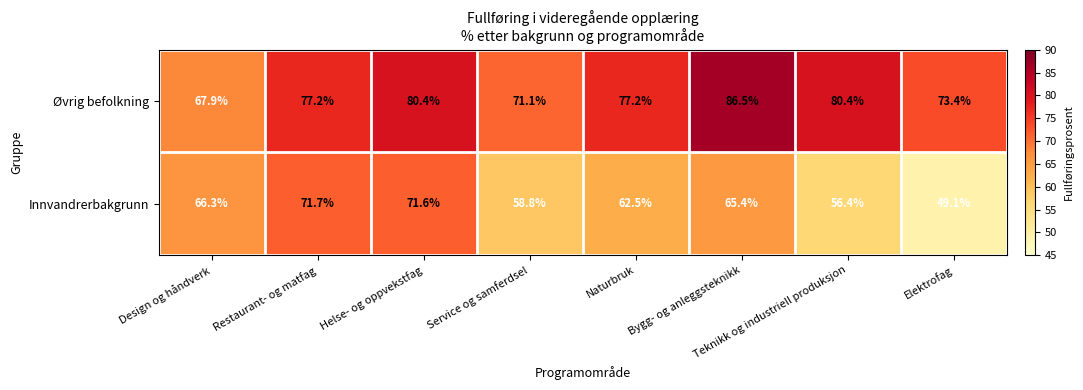

What is the average value of the Innvandrerbakgrunn series?

62.7